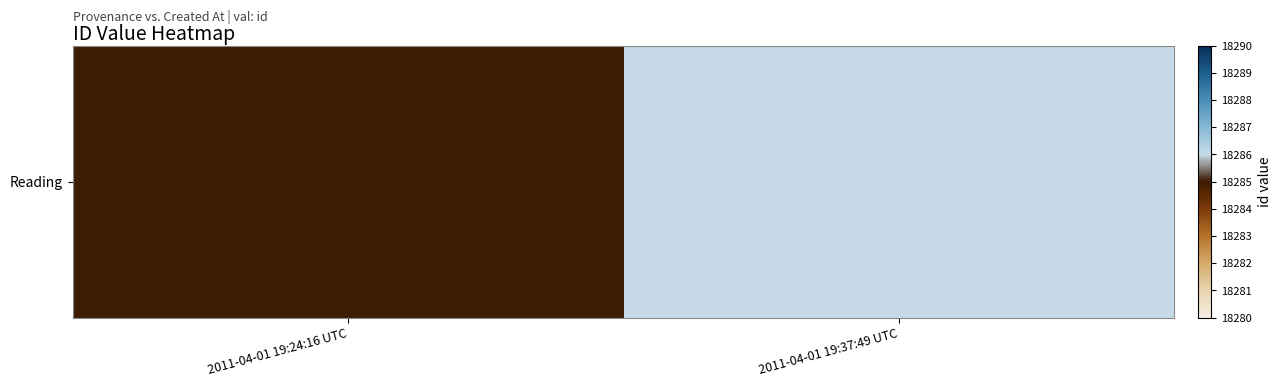

Count the values in the range 18285 to 18286.

2